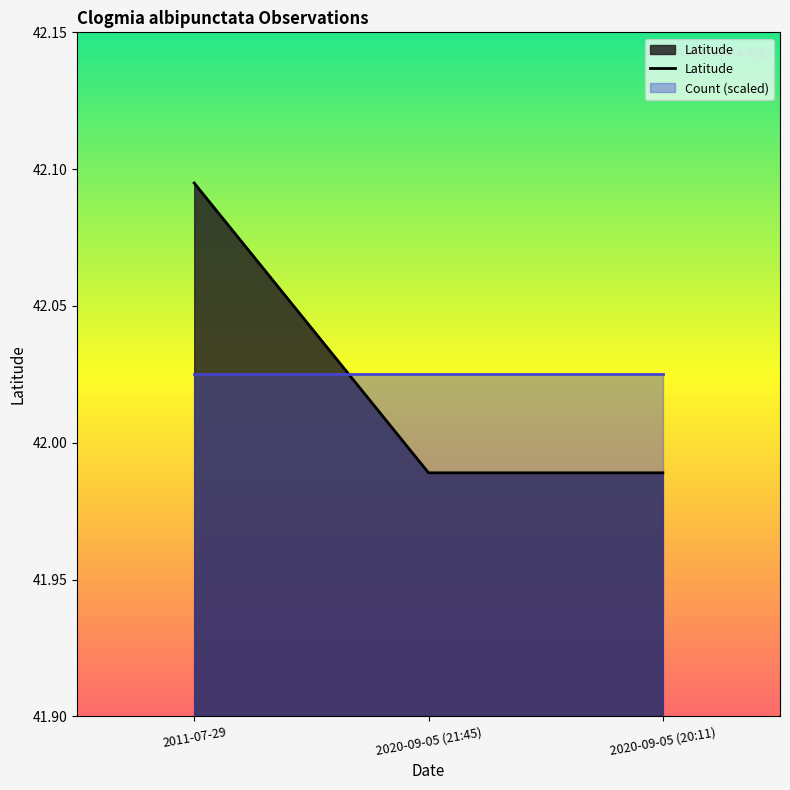

What is the label of the 2nd point from the right?

2020-09-05 (21:45)